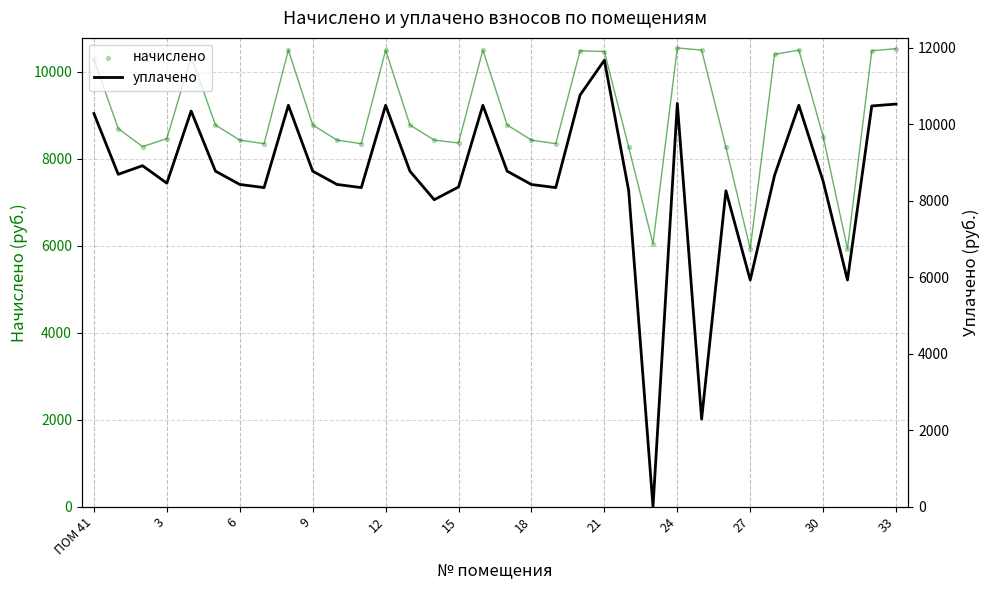

At which category is the sum across all series the highest?

21